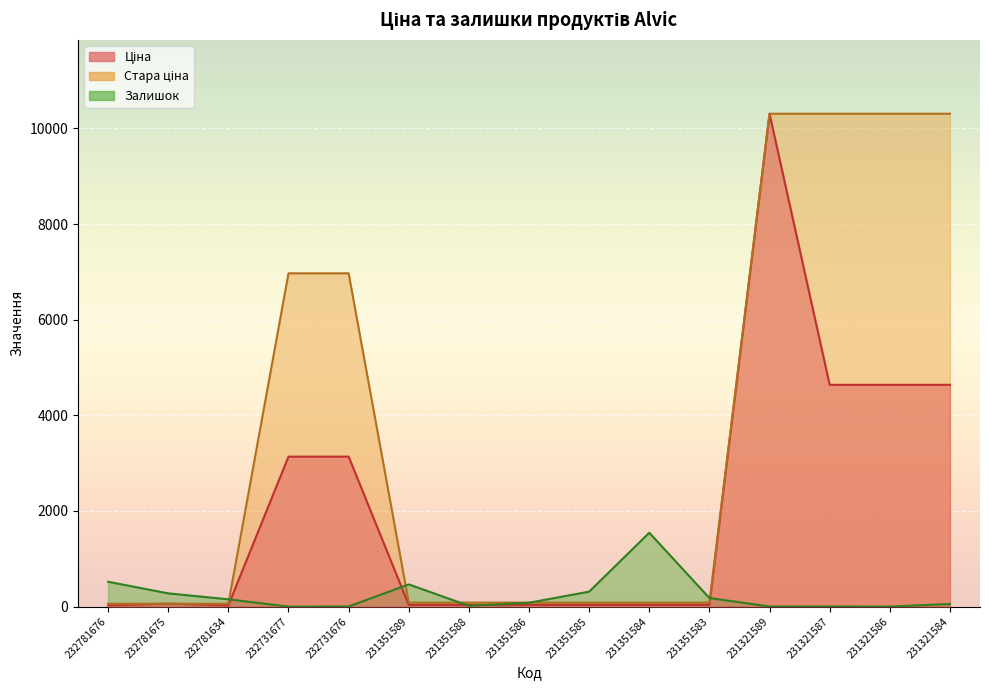

Where does the Ціна series first go above 37?

232781675